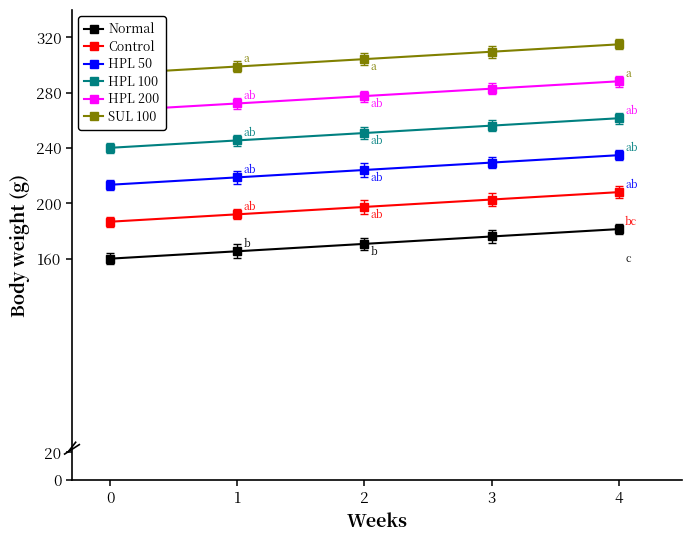

Count the number of data series in this chart.

6